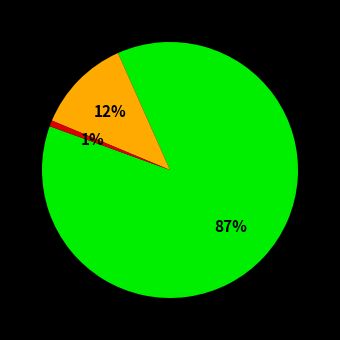

Is there a majority slice in this chart?

Yes